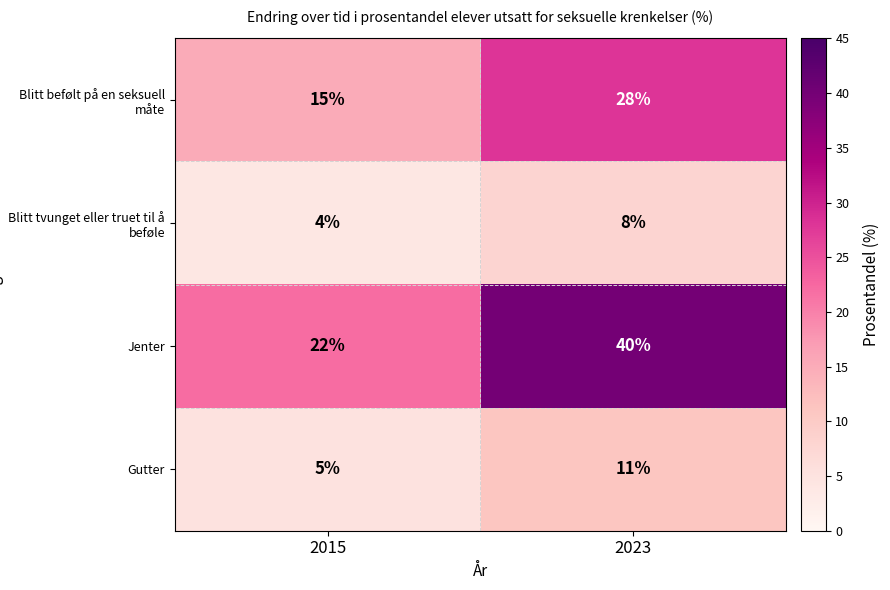

What is the sum of all Blitt befølt på en seksuell måte values?

43